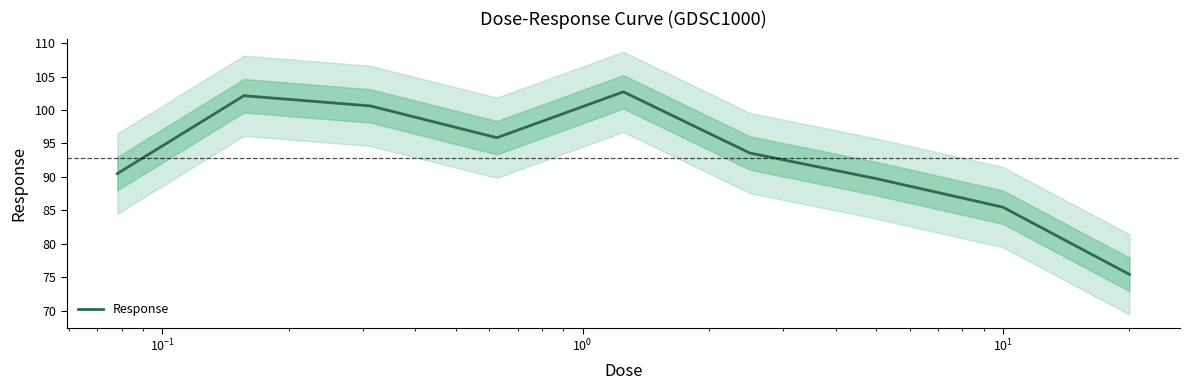

How many data points are above 93?

5